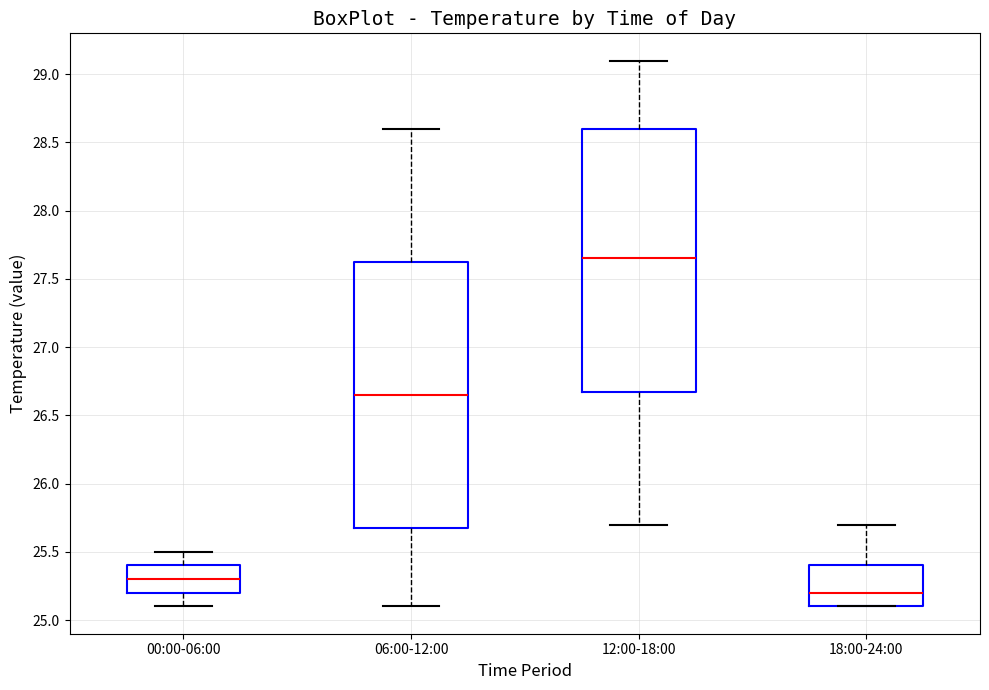

Where is the upper edge of the box for 12:00-18:00 on the y-axis? The values are not printed on the chart, so give them approximately, as read against the axis.

28.60